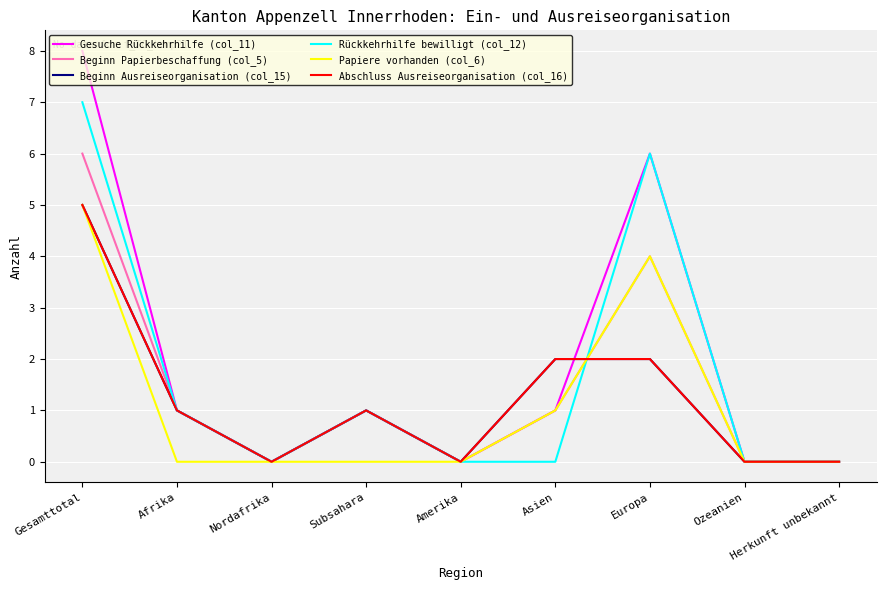

True or false: Papiere vorhanden (col_6) and Abschluss Ausreiseorganisation (col_16) intersect in this chart.

True